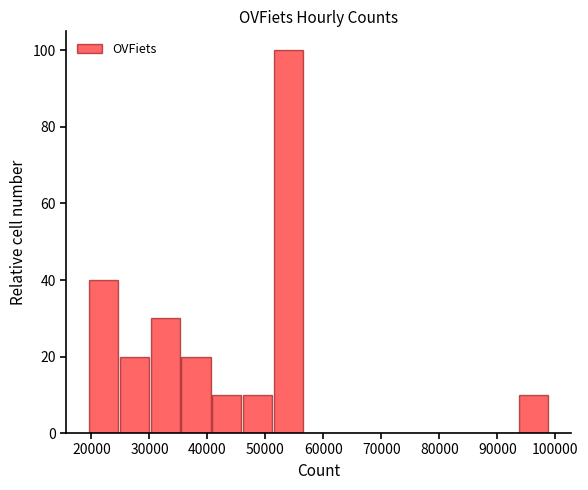

Reading left to right, list every bar in this chart as the range it spans on the x-axis followed by its height. Neither the bar edges nor the heights are printed on the chart, so give them approximately, as read against the axes.

19000 to 25000: 40
25000 to 30000: 20
30000 to 35000: 30
35000 to 41000: 20
41000 to 46000: 10
46000 to 51000: 10
51000 to 57000: 100
57000 to 62000: 0
62000 to 67000: 0
67000 to 72000: 0
72000 to 78000: 0
78000 to 83000: 0
83000 to 88000: 0
88000 to 94000: 0
94000 to 99000: 10